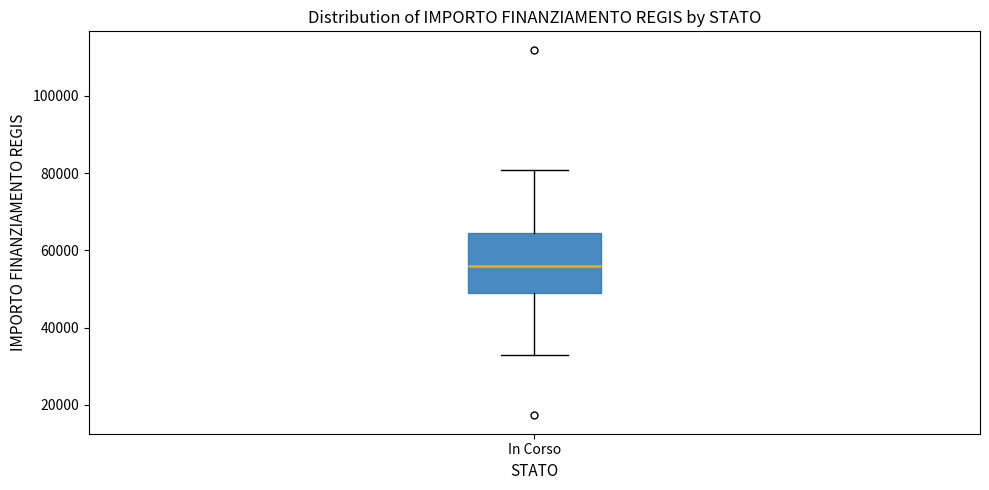

Transcribe this box plot: give where the median line is, the range the box spans, and where the two whiskers end, as read against the y-axis. The values are not printed on the chart, so give them approximately, as read against the axis.

median 56000, box 50000 to 64000, whiskers 32000 to 80000